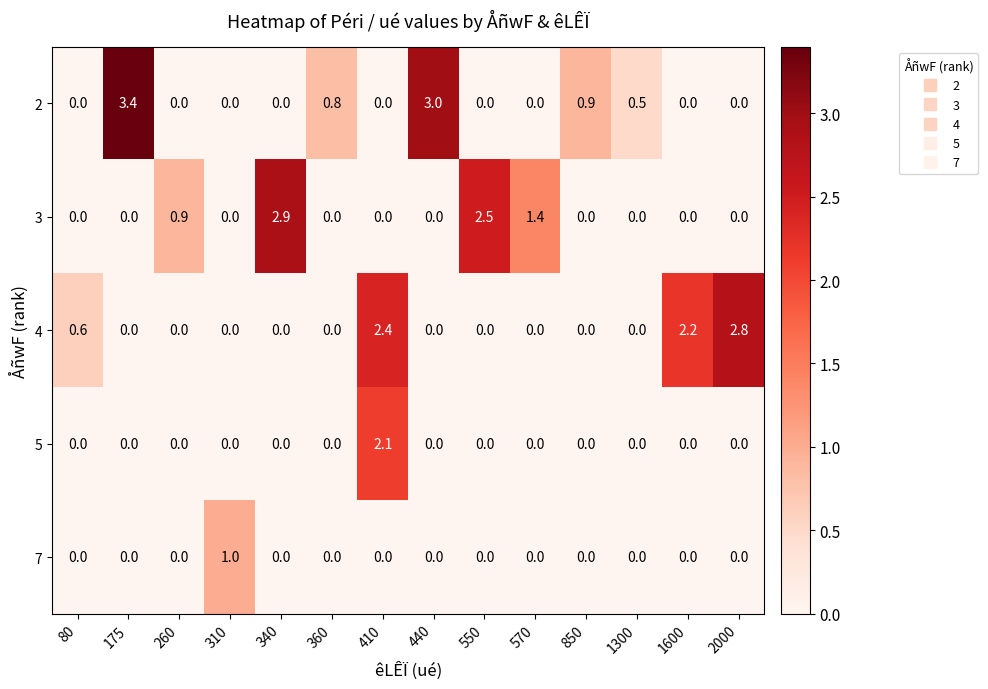

The value of 4 at 310 is -1.2. True or false?

False